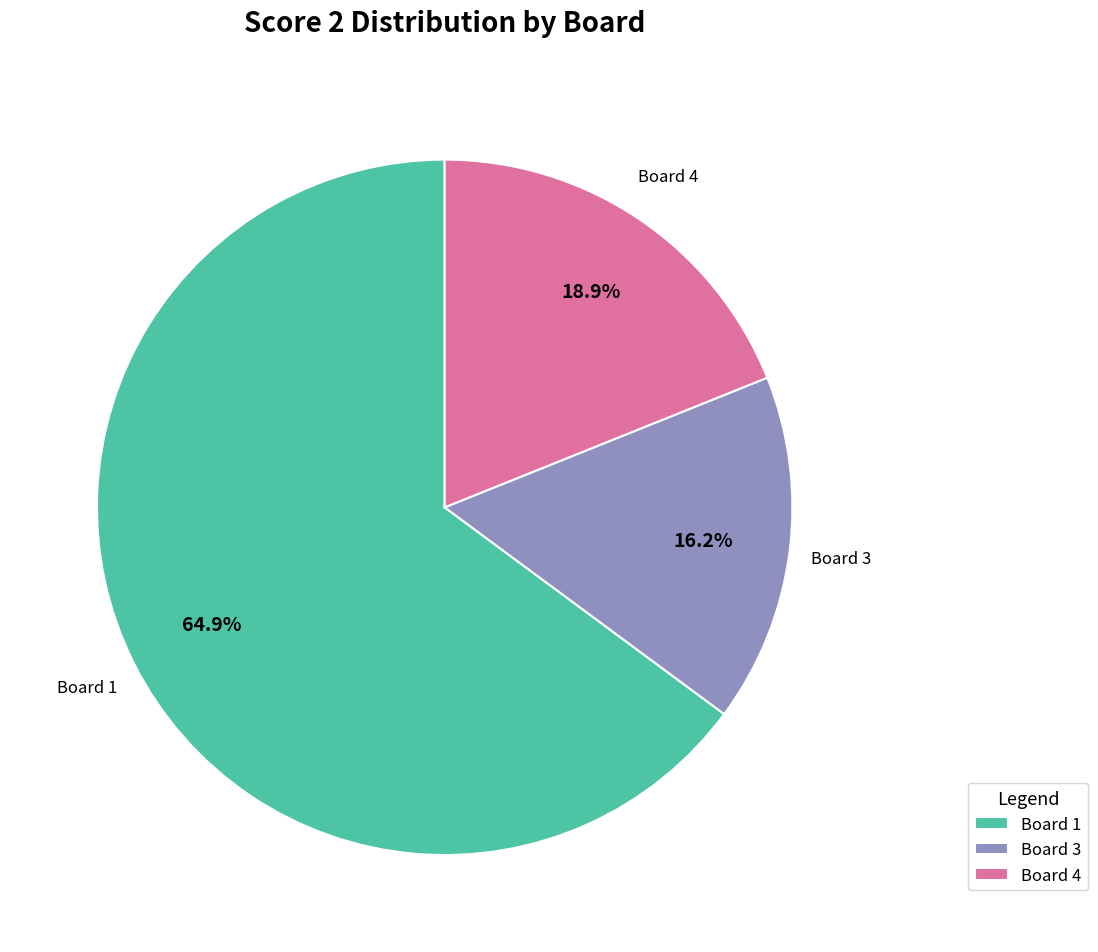

To the nearest percent, what is the combined percentage of Board 3 and Board 1?

81%